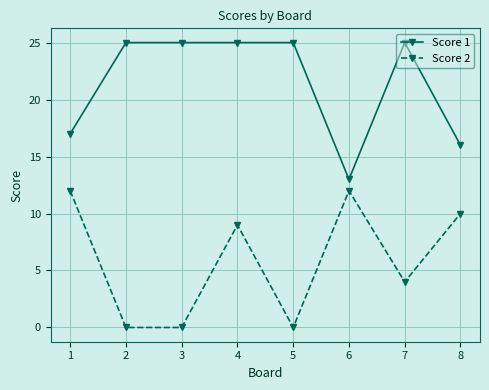

The value of Score 2 at 3 is 6. True or false?

False